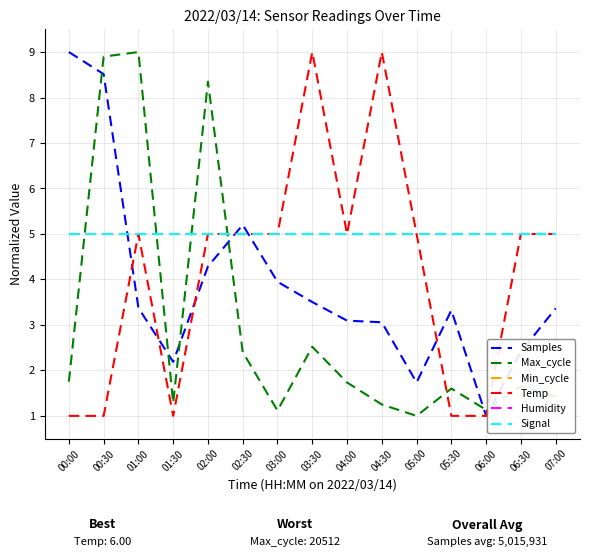

Which category has the lowest value in the Signal series?

00:00